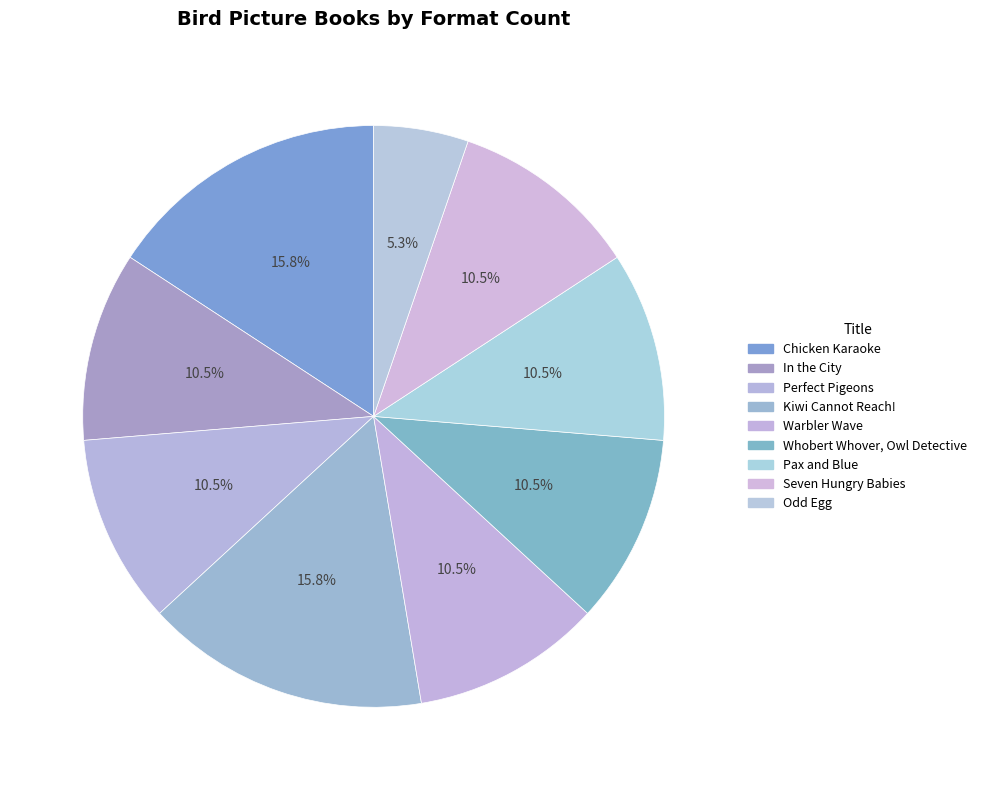

How many segments does this pie chart have?

9